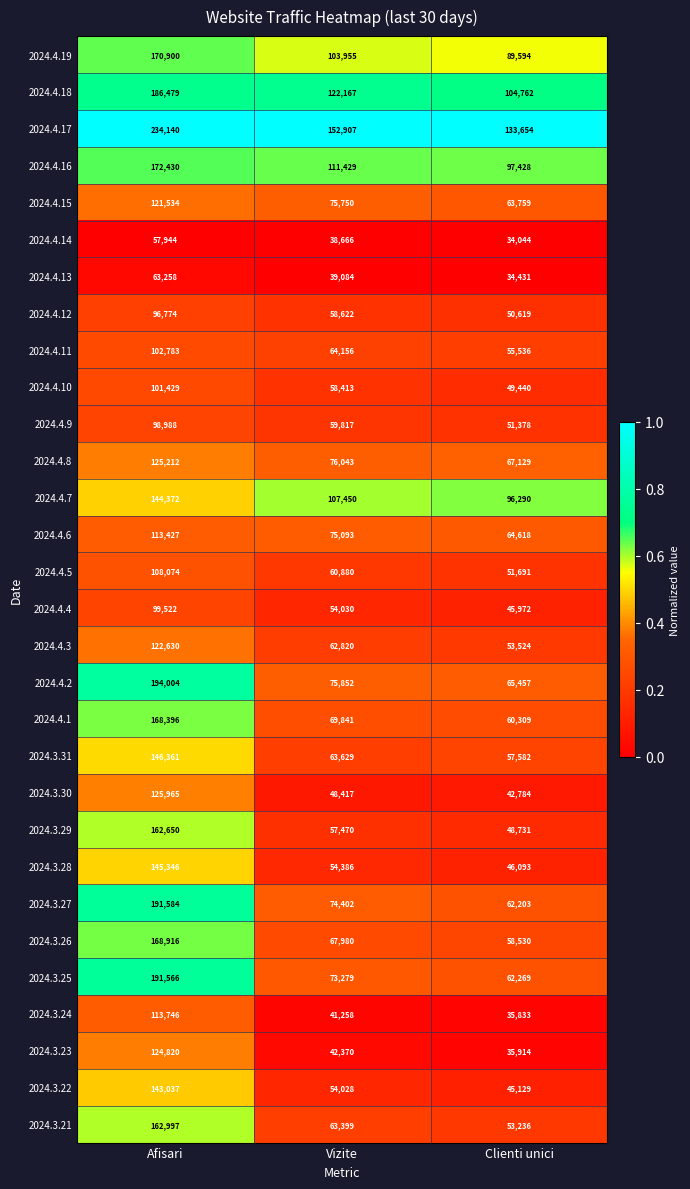

At which category does the chart reach its peak across all series?

Afisari